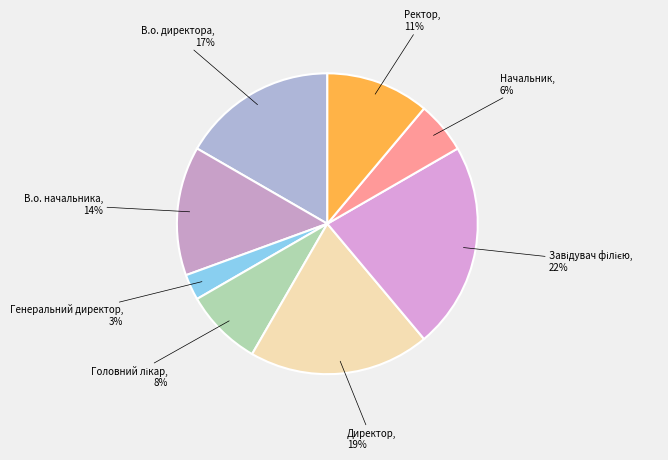

Count the number of slices in the pie.

8